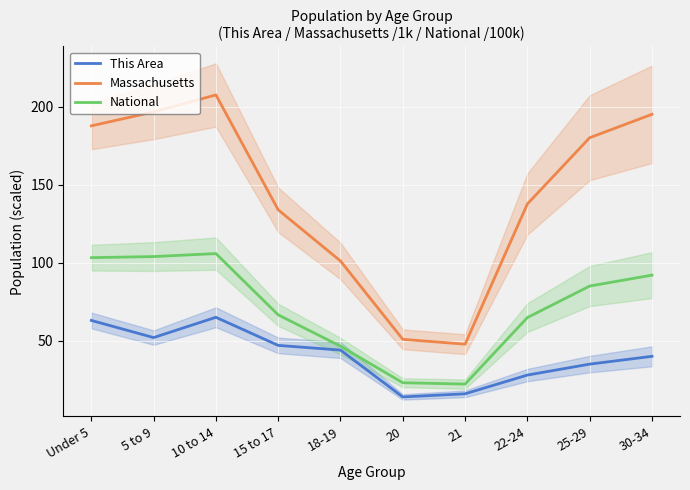

What is the average value of the National series?

71.3